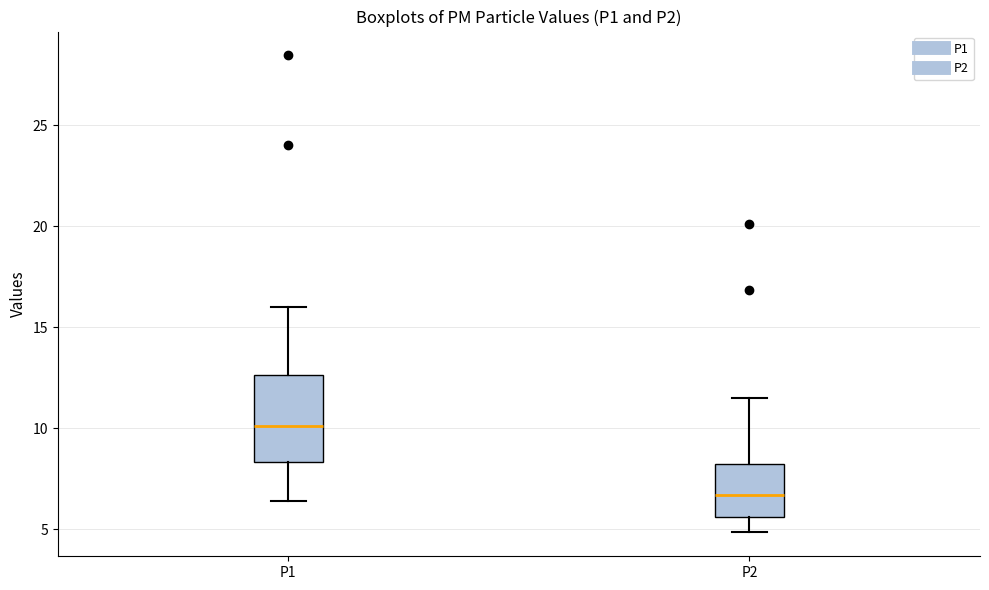

Where does the upper whisker of the box for P1 end on the y-axis? The values are not printed on the chart, so give them approximately, as read against the axis.

16.0